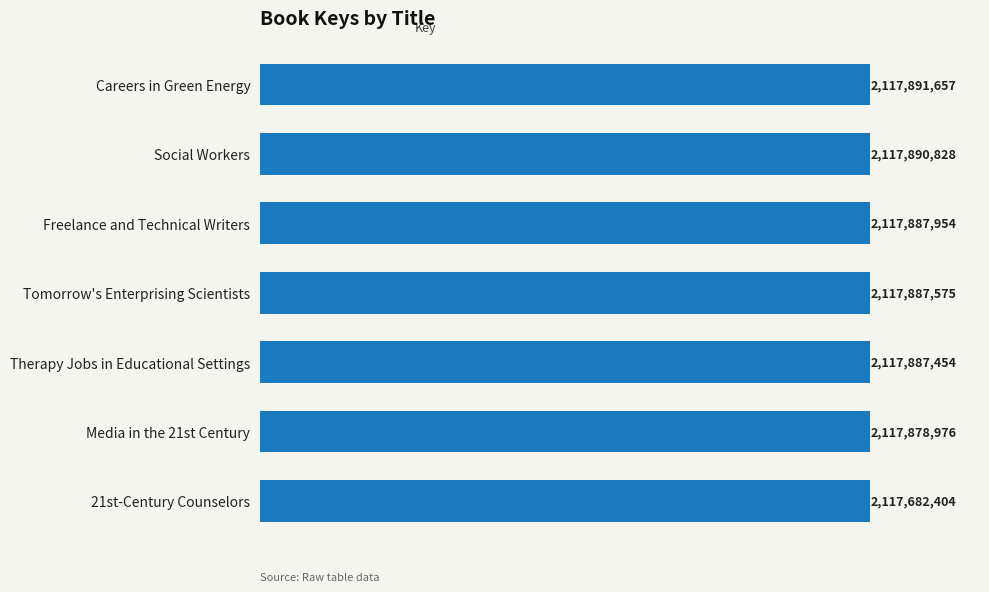

Does the chart contain any negative values?

No